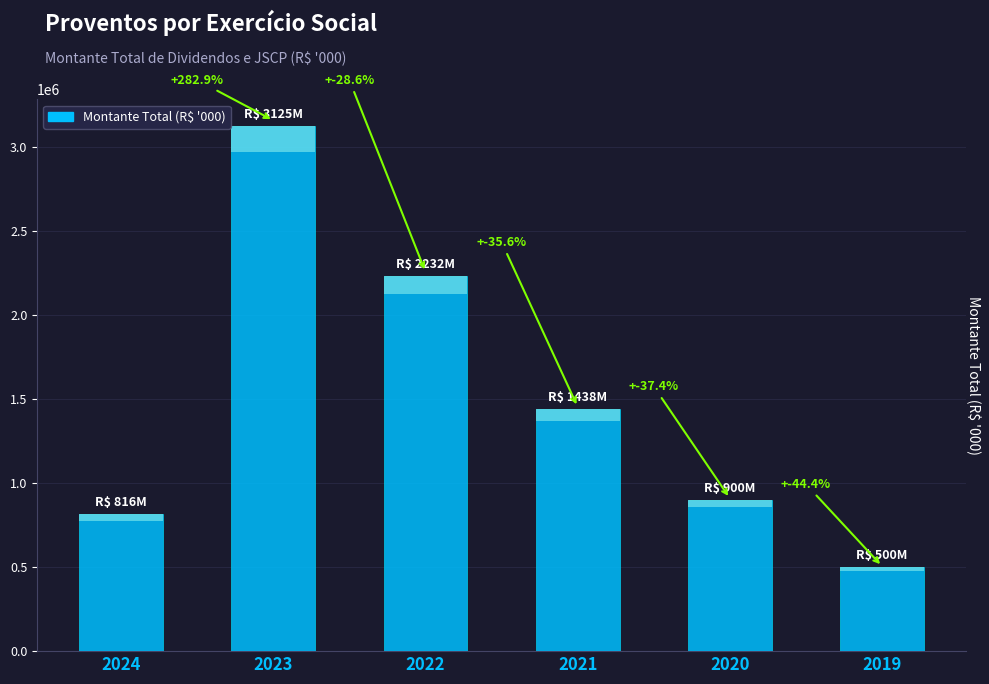

The chart shows a value of 816046 at 2024. True or false?

True